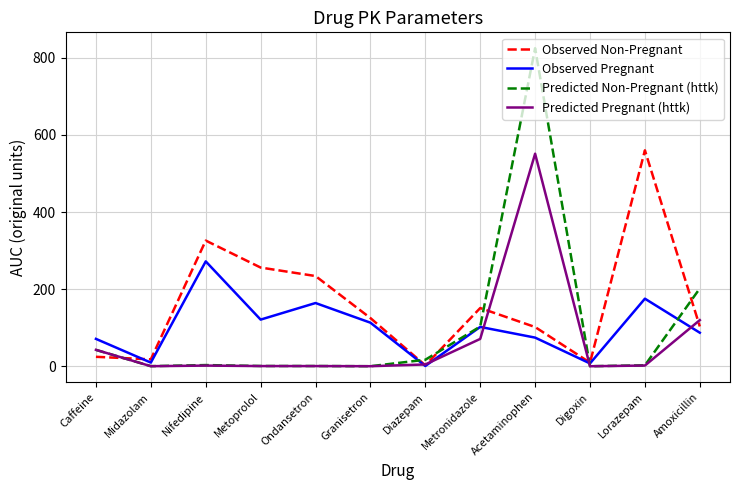

How many series are shown in this chart?

4